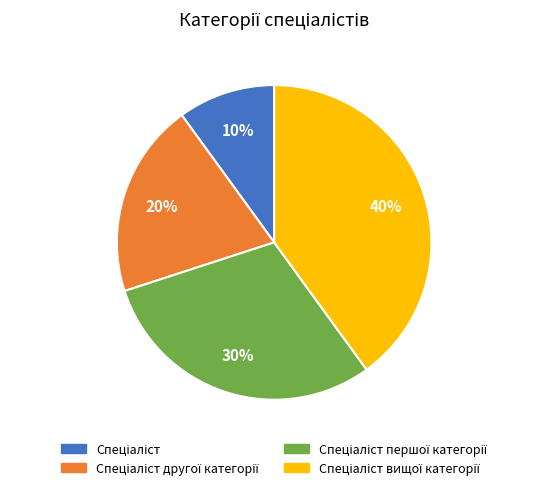

Does any single category account for the majority?

No